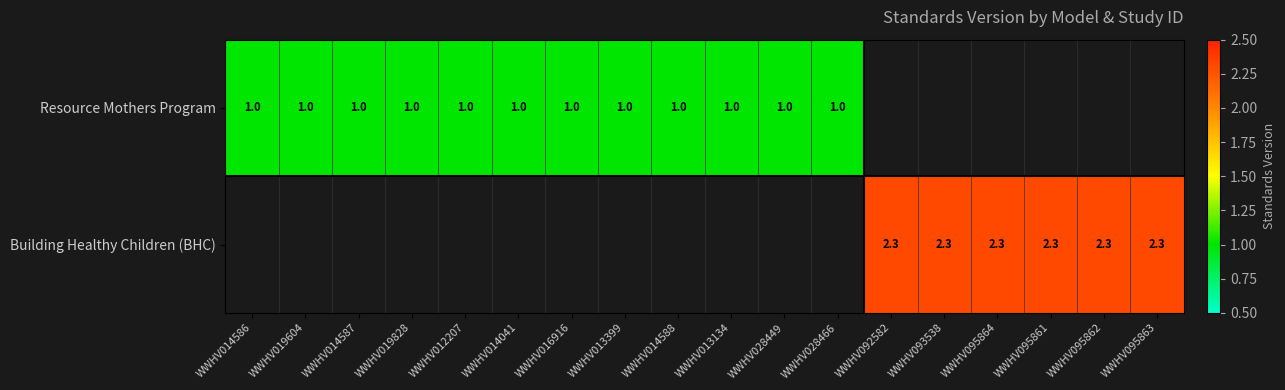

Is the value of Building Healthy Children (BHC) at WWHV095862 greater than the value of Resource Mothers Program at WWHV014041?

Yes